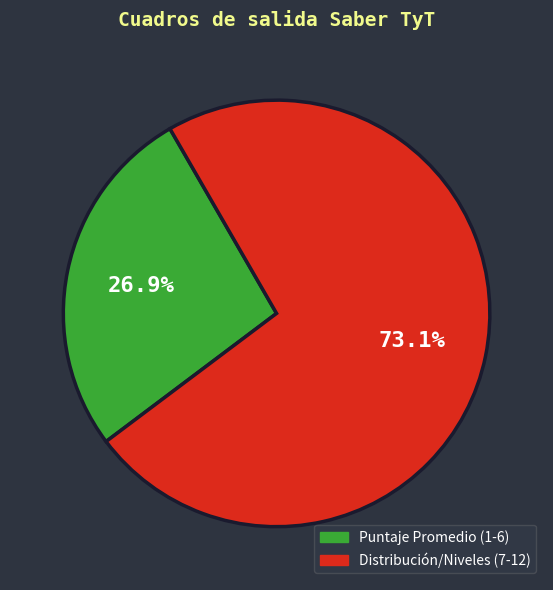

Is there any slice that represents more than half of the pie?

Yes